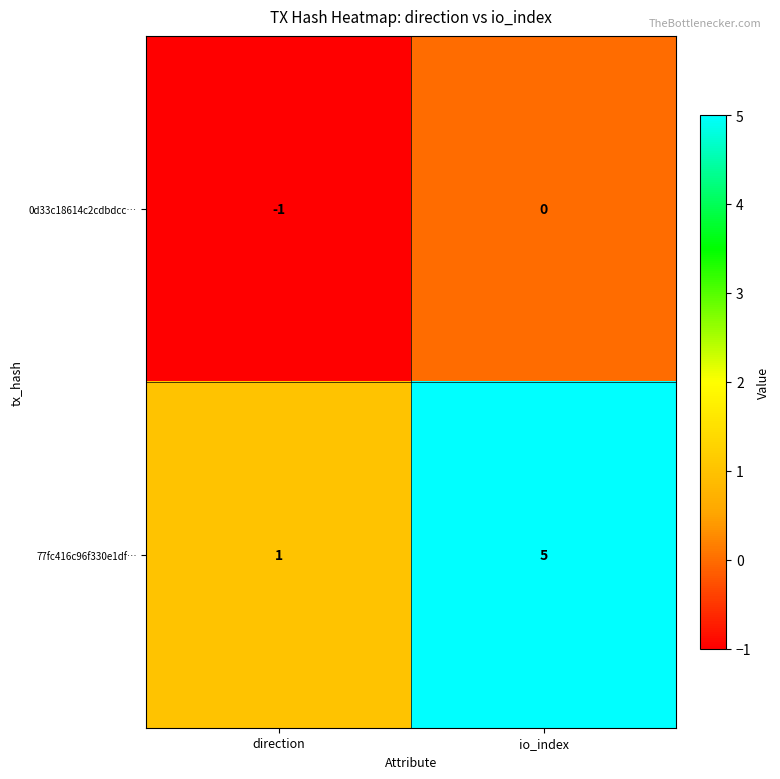

Rank the series at io_index from highest to lowest value.

77fc416c96f330e1df…, 0d33c18614c2cdbdcc…